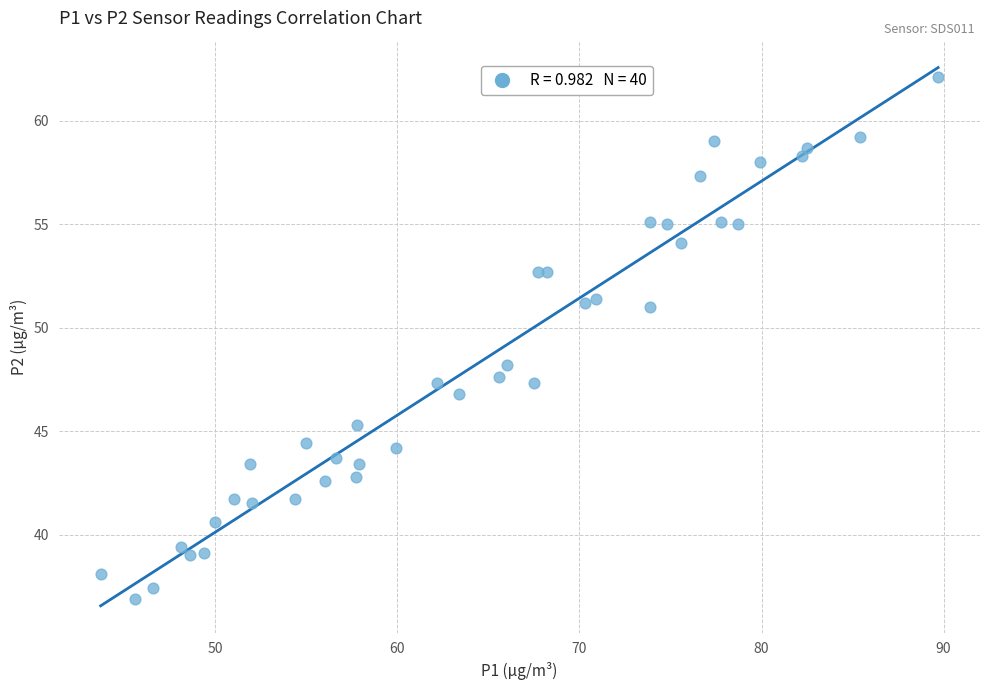

What Y value in the scatter plot is closest to 49?

48.2